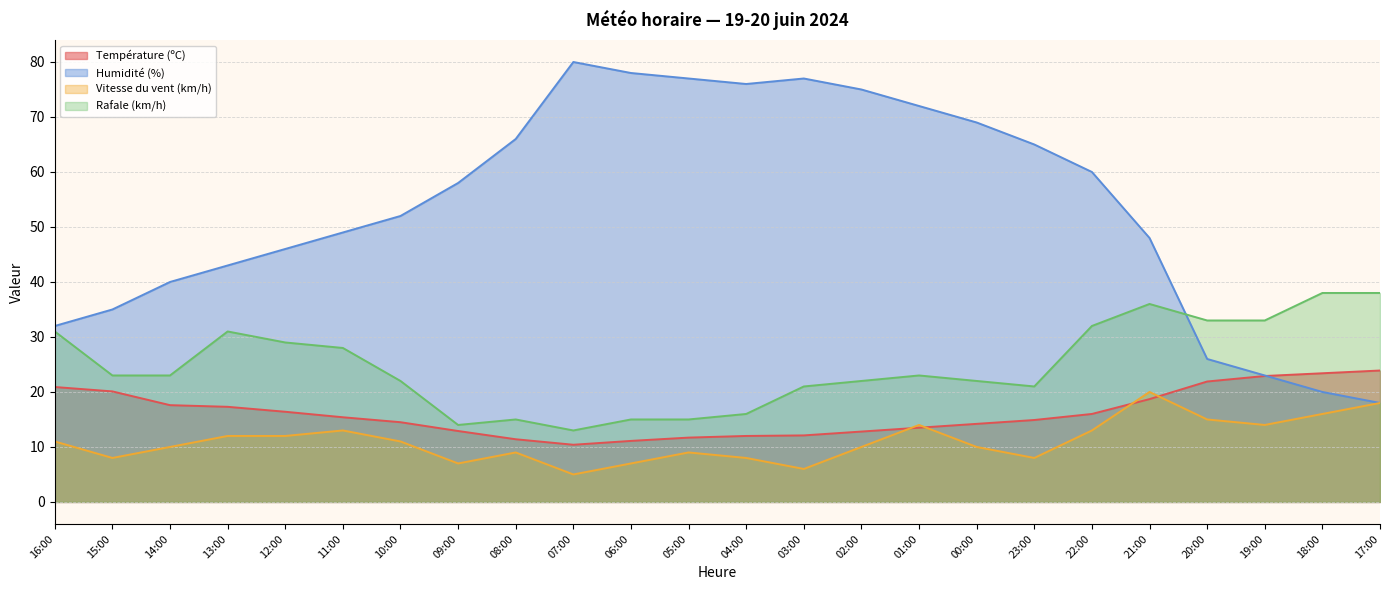

What is the label of the 2nd point from the right?

18:00